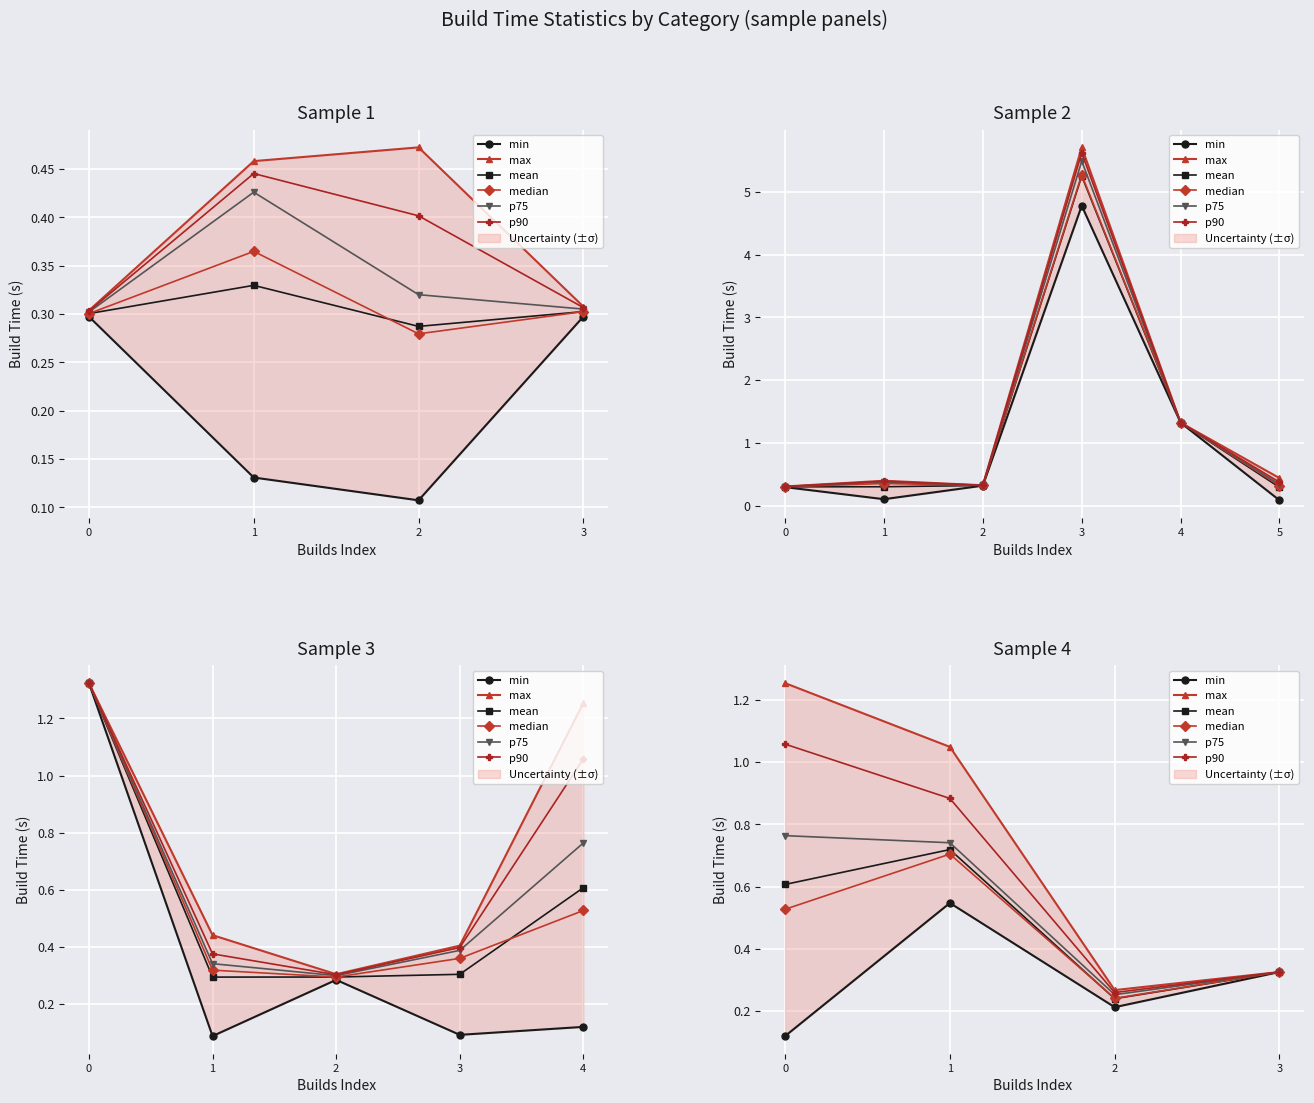

The p90 series shows 0.2 at 3. True or false?

False